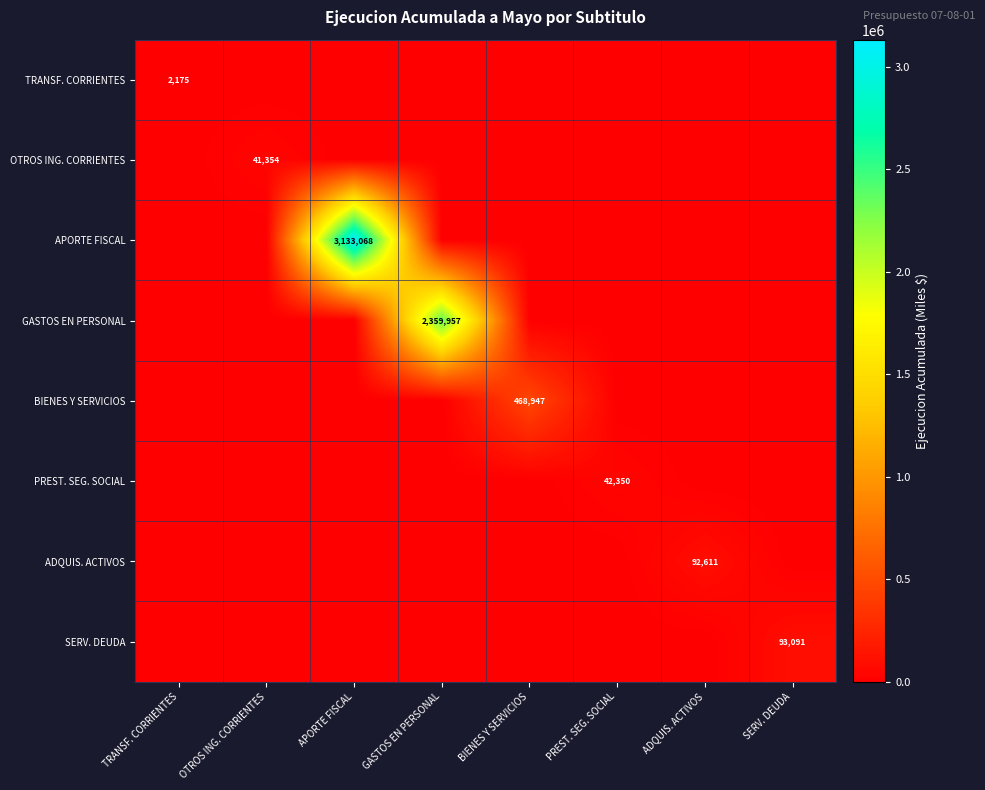

Which category has the lowest value across all series?

OTROS ING. CORRIENTES